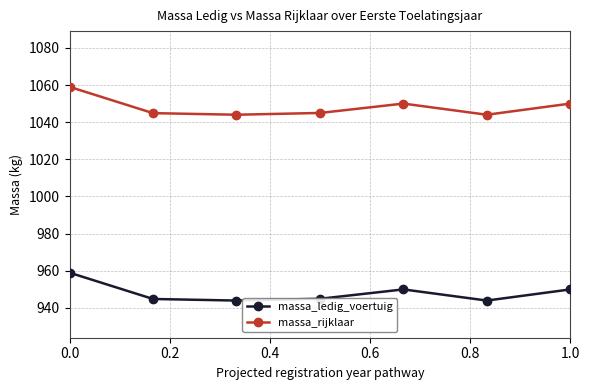

Which series has the largest total across all categories?

massa_rijklaar